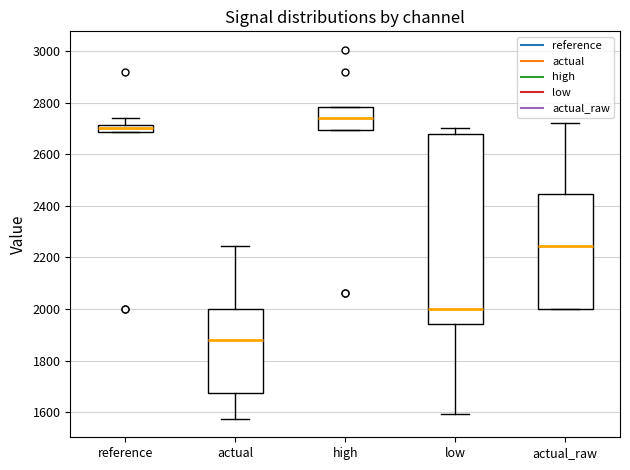

Which box's median line is the highest?

high